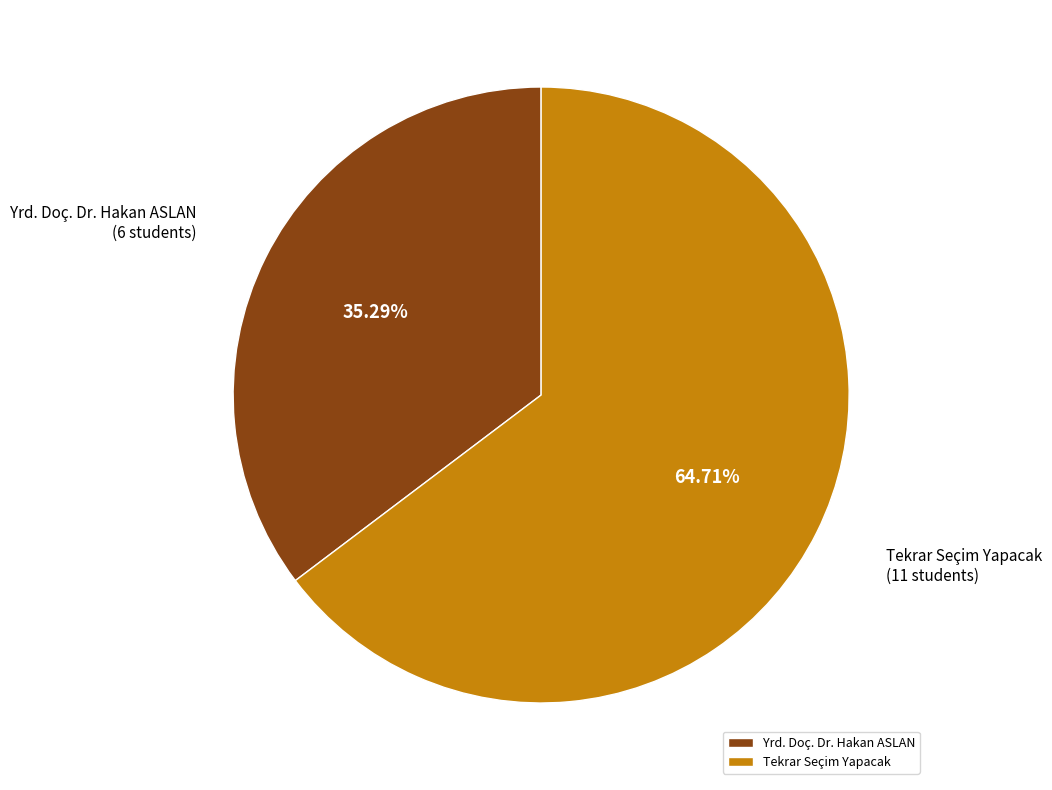

Is there a majority slice in this chart?

Yes